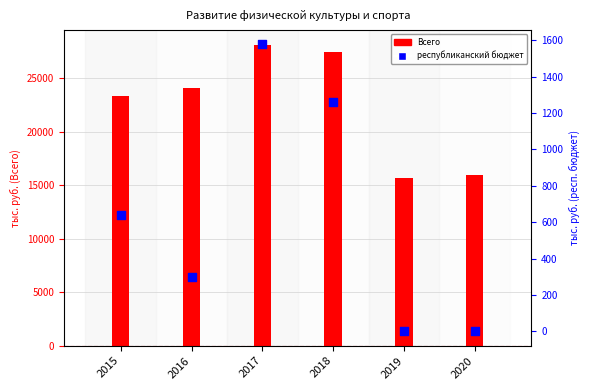

Which series reaches the maximum Y coordinate?

Всего